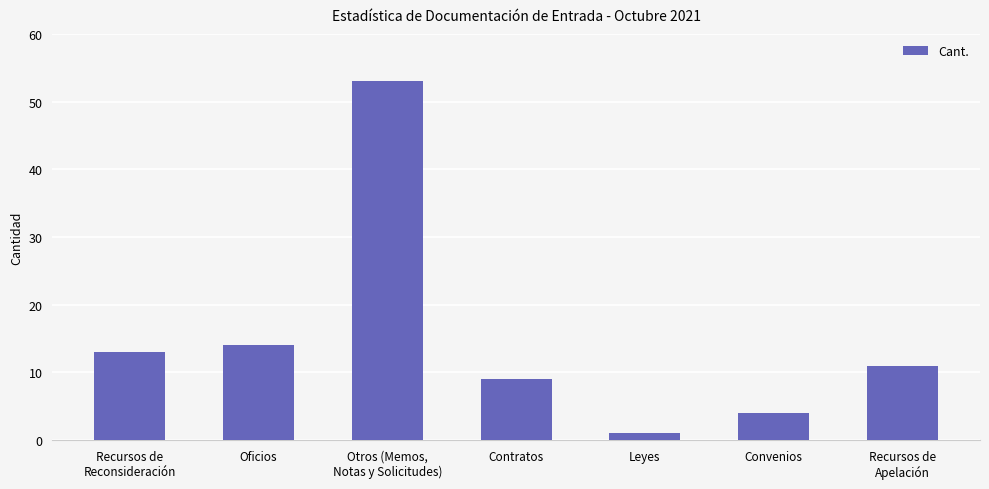

True or false: the data shows 20 at Oficios.

False